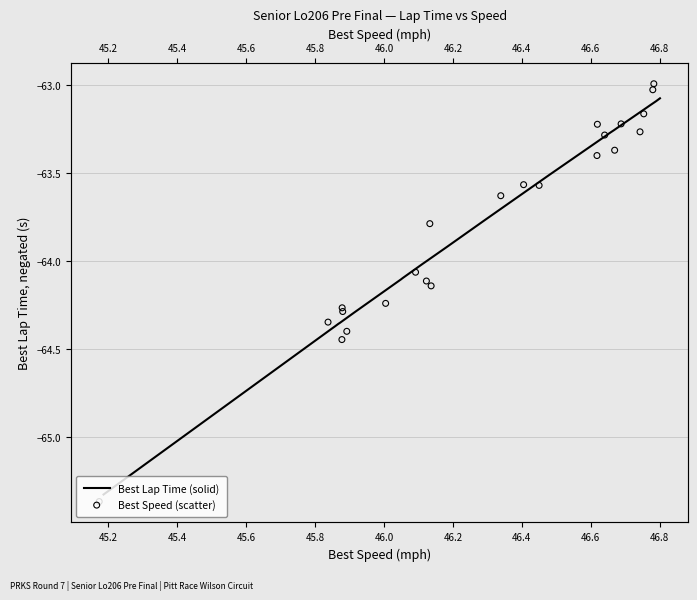

Which series has the largest total across all categories?

Best Lap Time (solid)